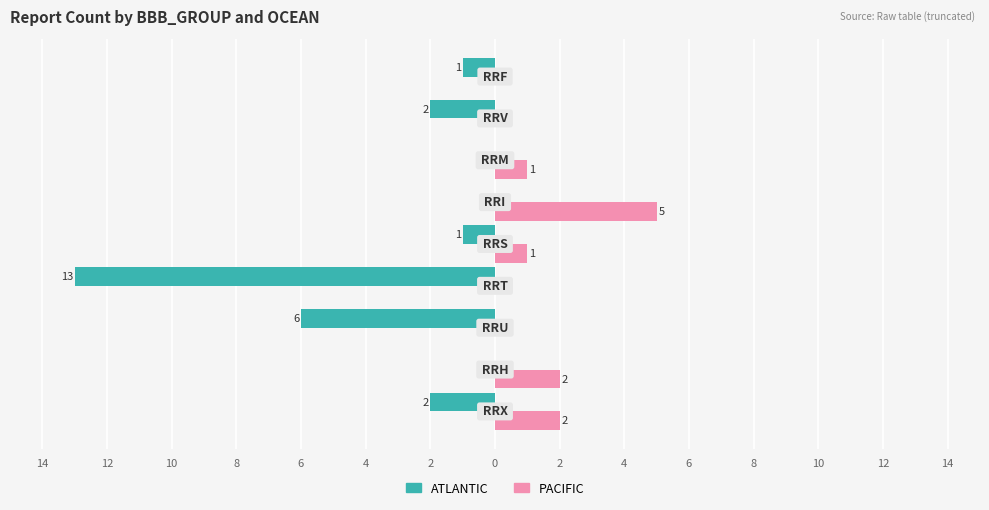

What is the difference between the second highest and second lowest values in the ATLANTIC series?

6